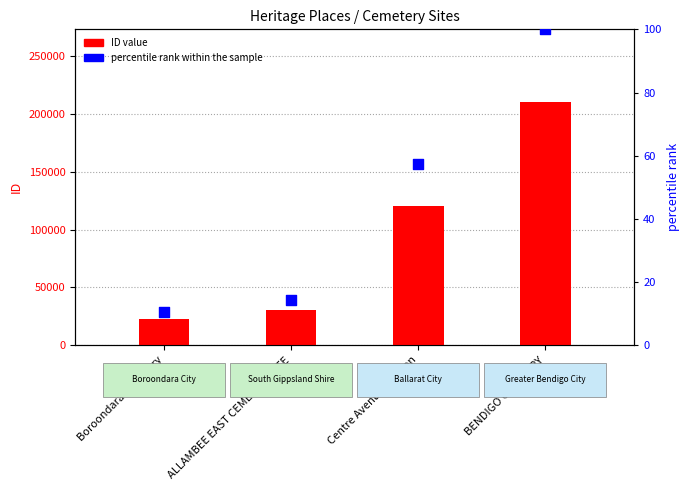

Which series reaches the maximum Y coordinate?

ID value